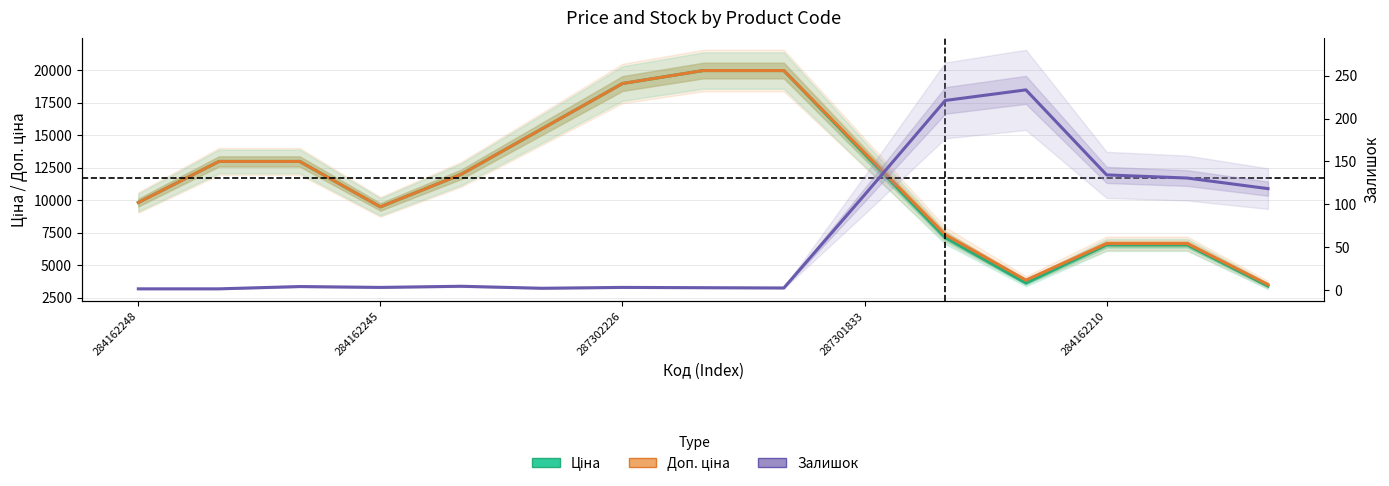

What position from the left is 10?

11